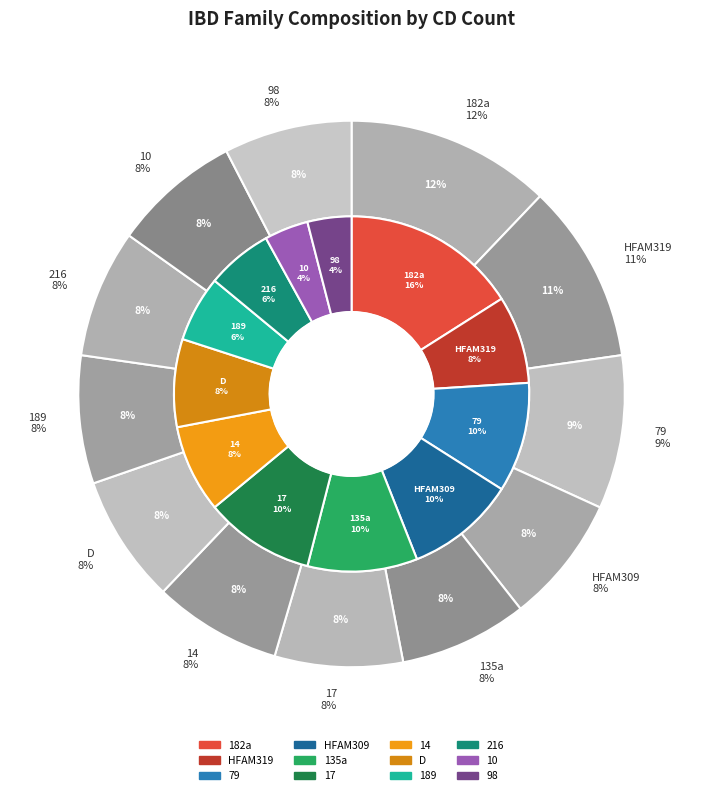

To the nearest percent, what percentage of the pie is 14?

8%